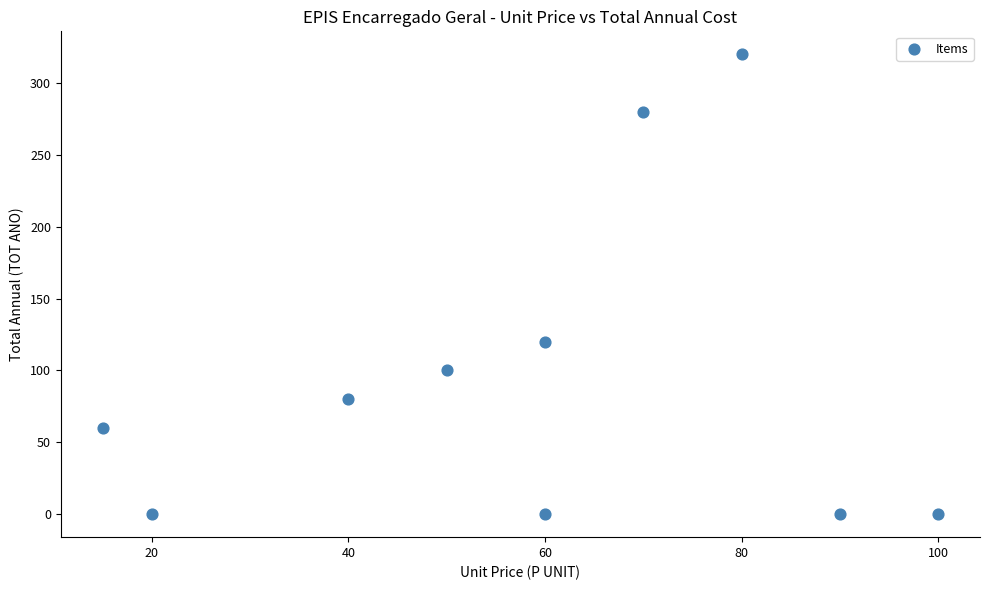

What is the range of Y values (max minus min)?

320